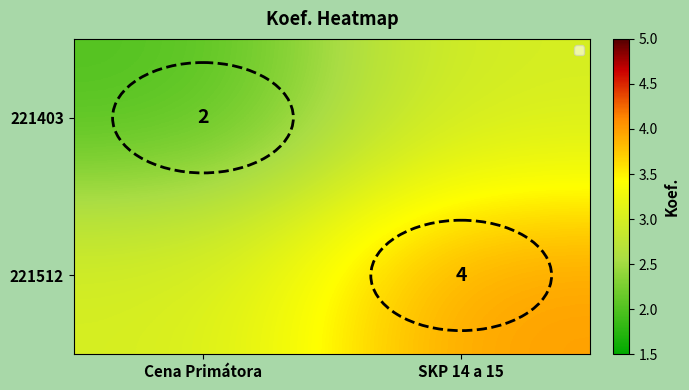

Is it true that 221512 equals 4 at SKP 14 a 15?

True